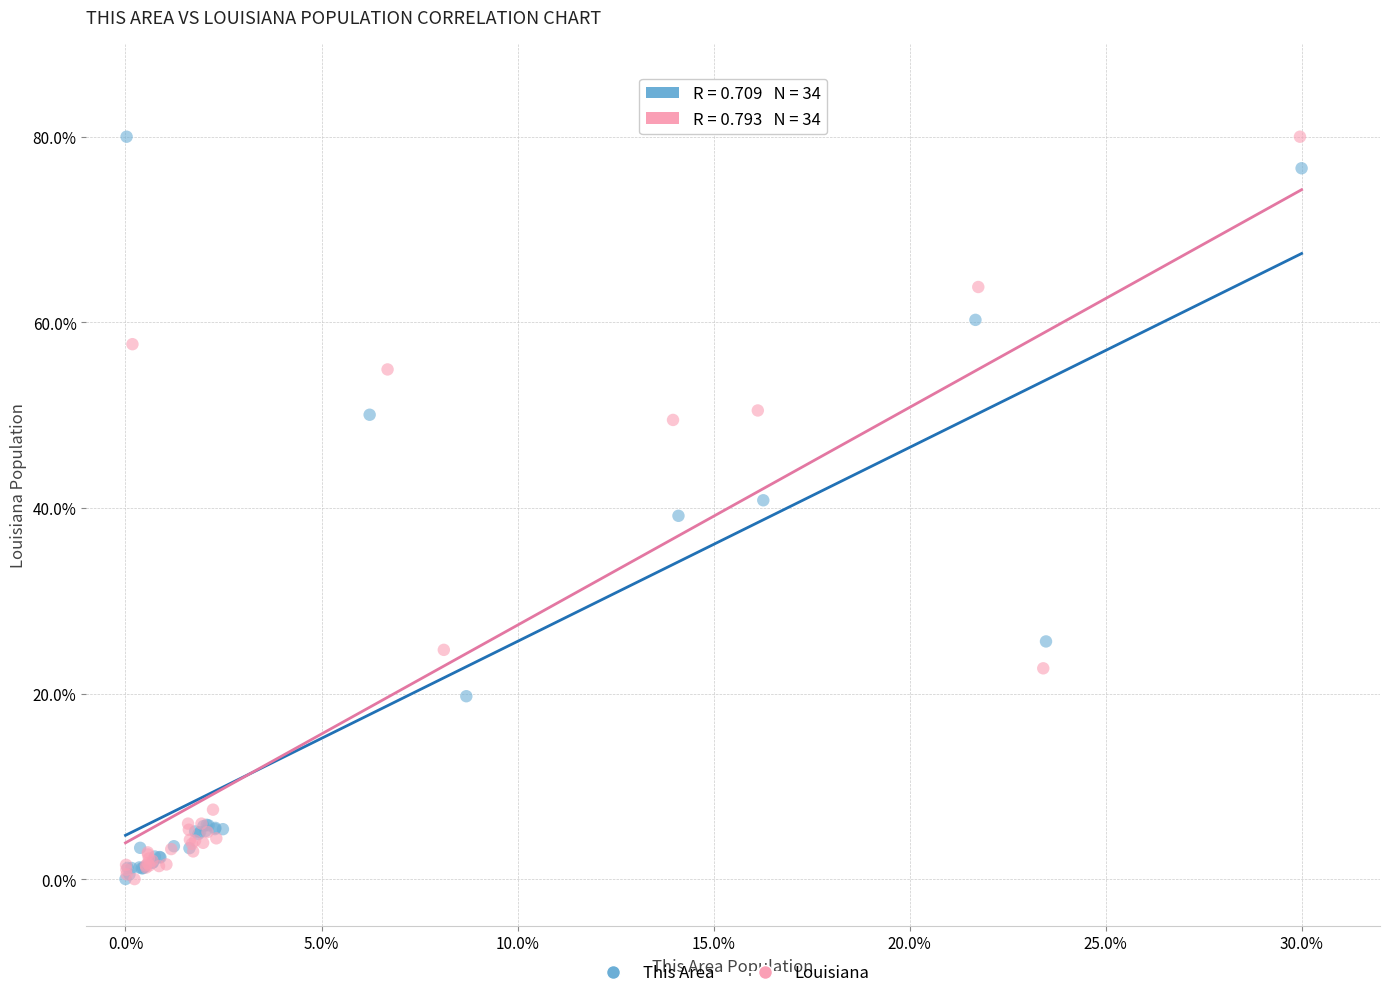

What are all the series names shown in the legend?

This Area, Louisiana